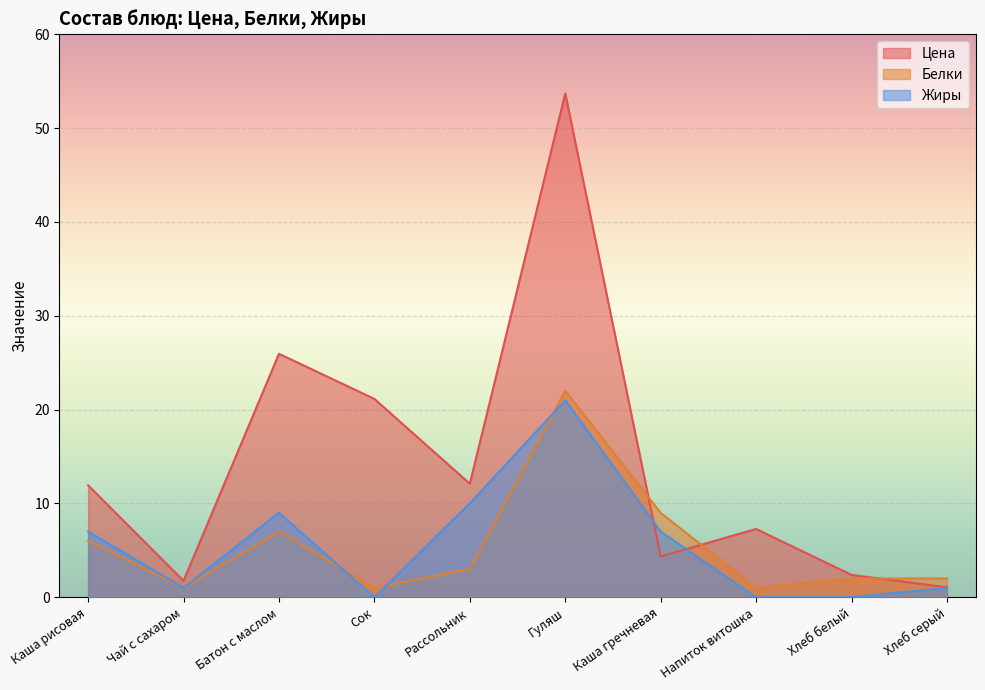

Does the chart display data point markers on the line(s)?

No